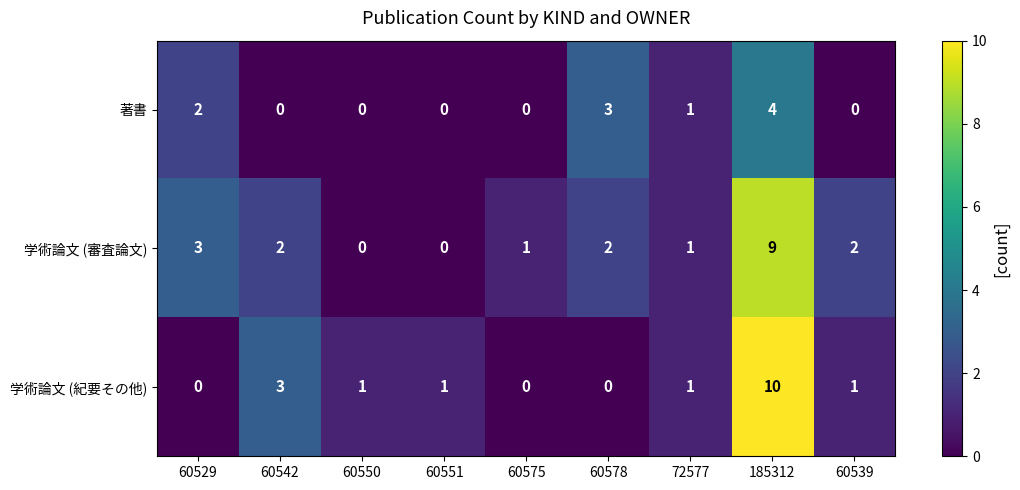

How many series are shown in this chart?

3